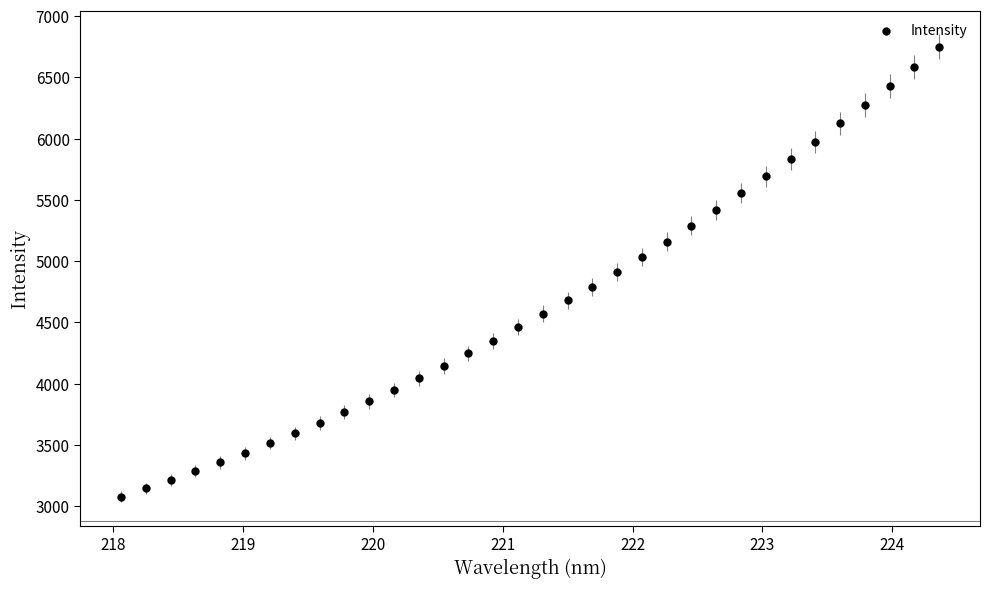

What is the range of X values (max minus min)?

6.3